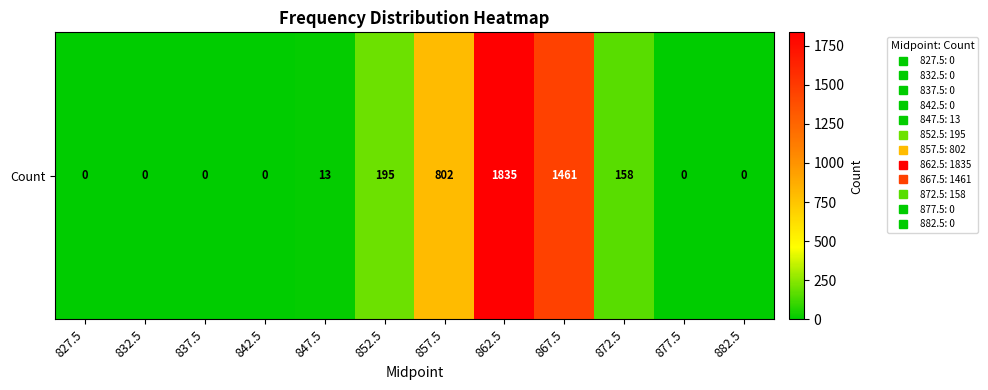

List the labels in order of value, largest first.

862.5, 867.5, 857.5, 852.5, 872.5, 847.5, 827.5, 832.5, 837.5, 842.5, 877.5, 882.5